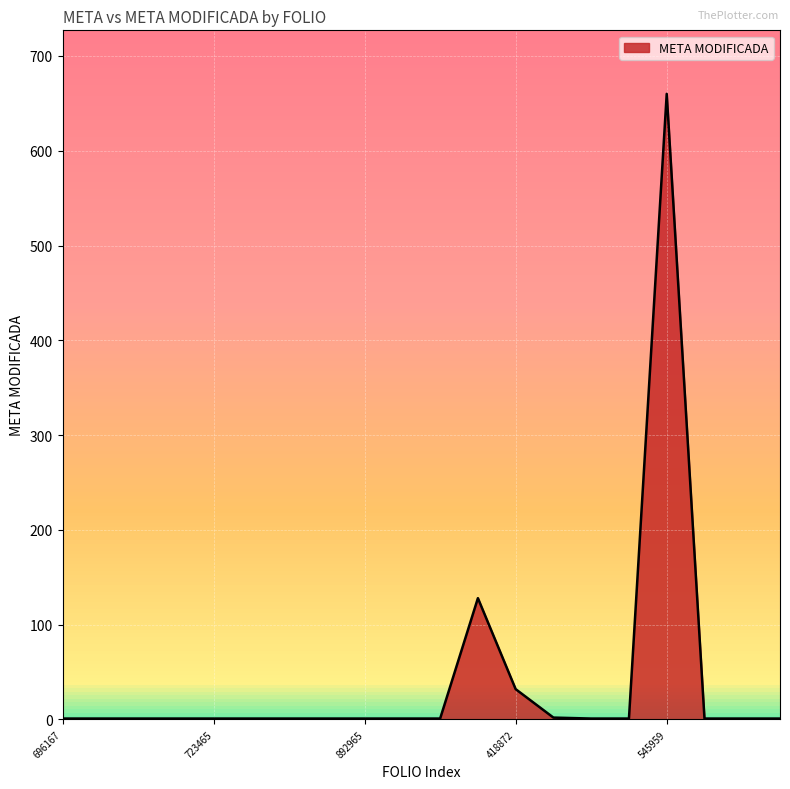

What is the greatest value displayed?

660